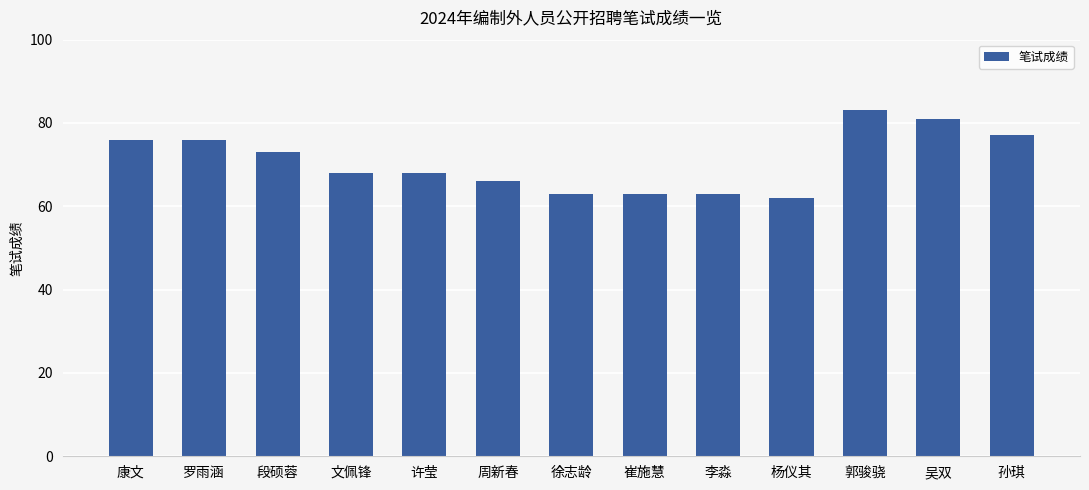

The chart shows a value of 76 at 罗雨涵. True or false?

True